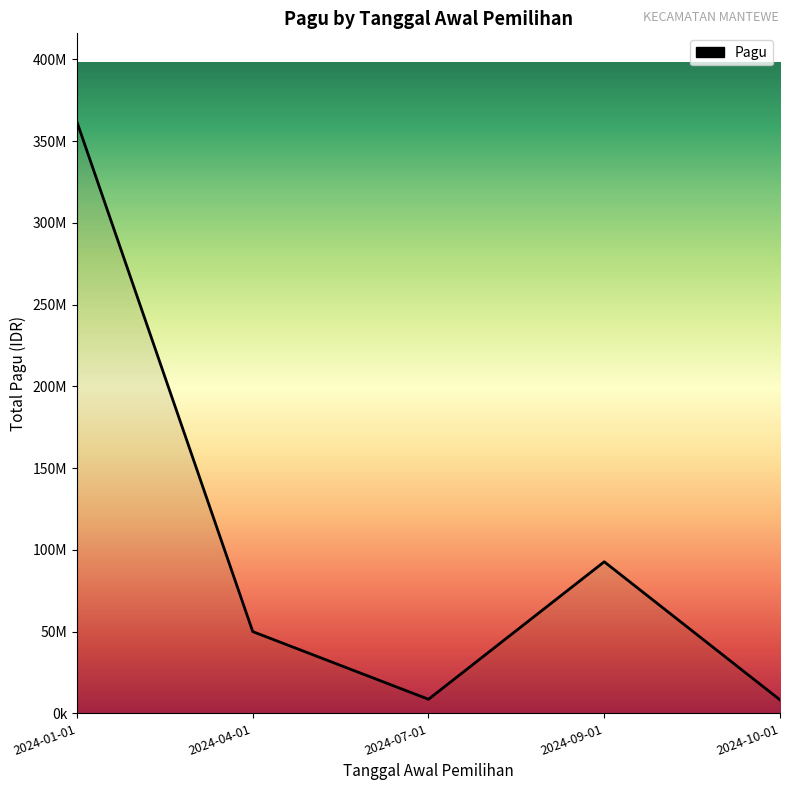

Rank the categories by value from highest to lowest.

2024-01-01, 2024-09-01, 2024-04-01, 2024-07-01, 2024-10-01